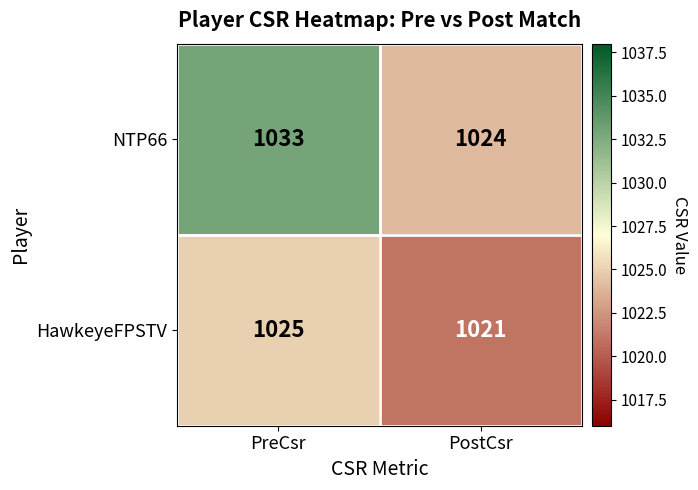

Rank the series by their maximum value, from highest to lowest.

NTP66, HawkeyeFPSTV